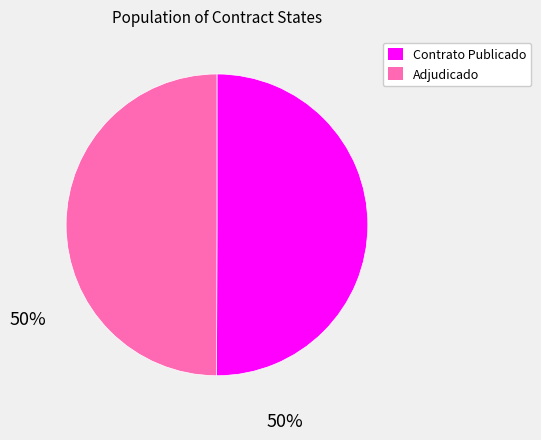

Rank the categories by value from lowest to highest.

ADJ, PUBC